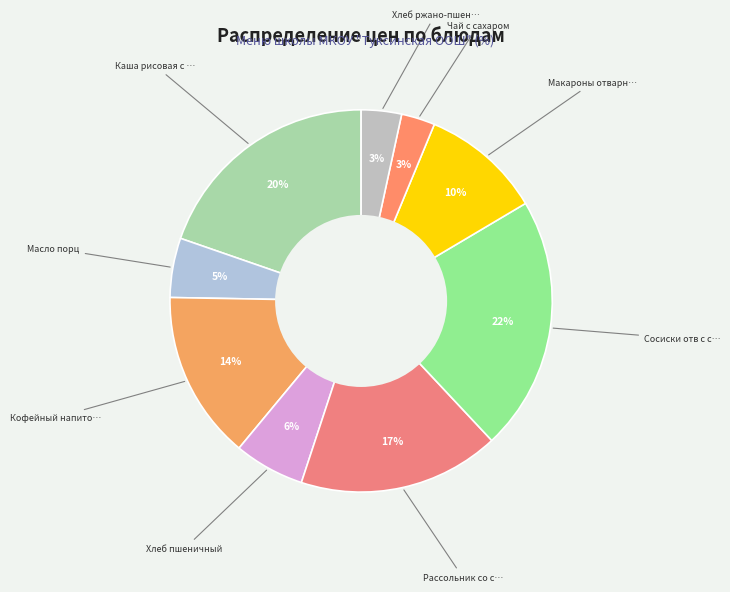

Which slice is the smallest?

Чай с сахаром